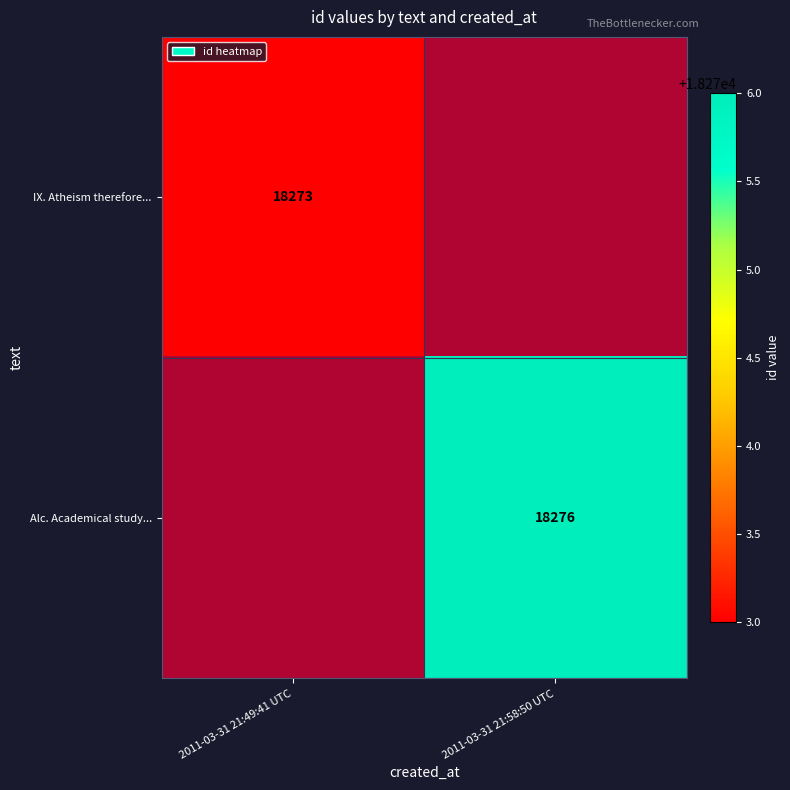

Rank the series by their average value, from lowest to highest.

IX. Atheism therefore..., Alc. Academical study...